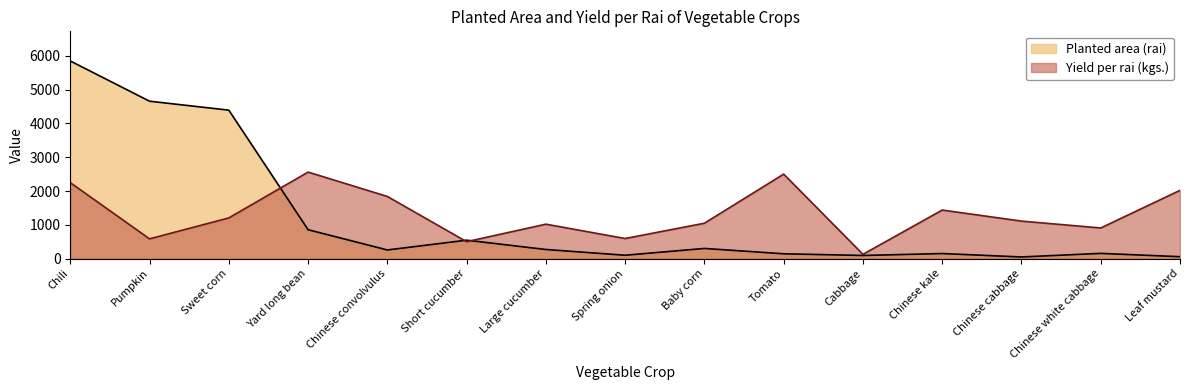

Does the chart have visible grid lines?

No